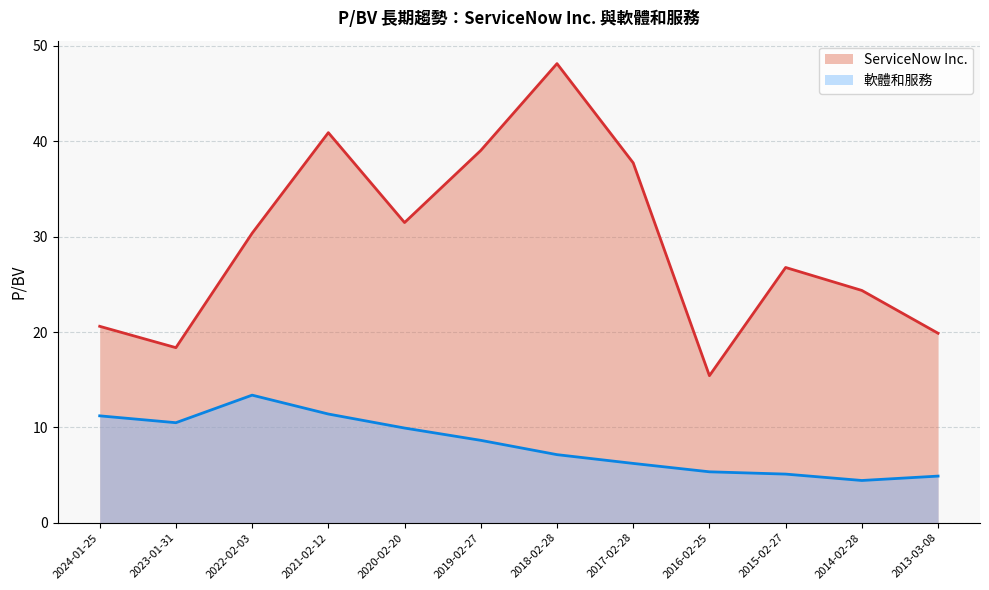

How many values in the ServiceNow Inc. series exceed 30?

6